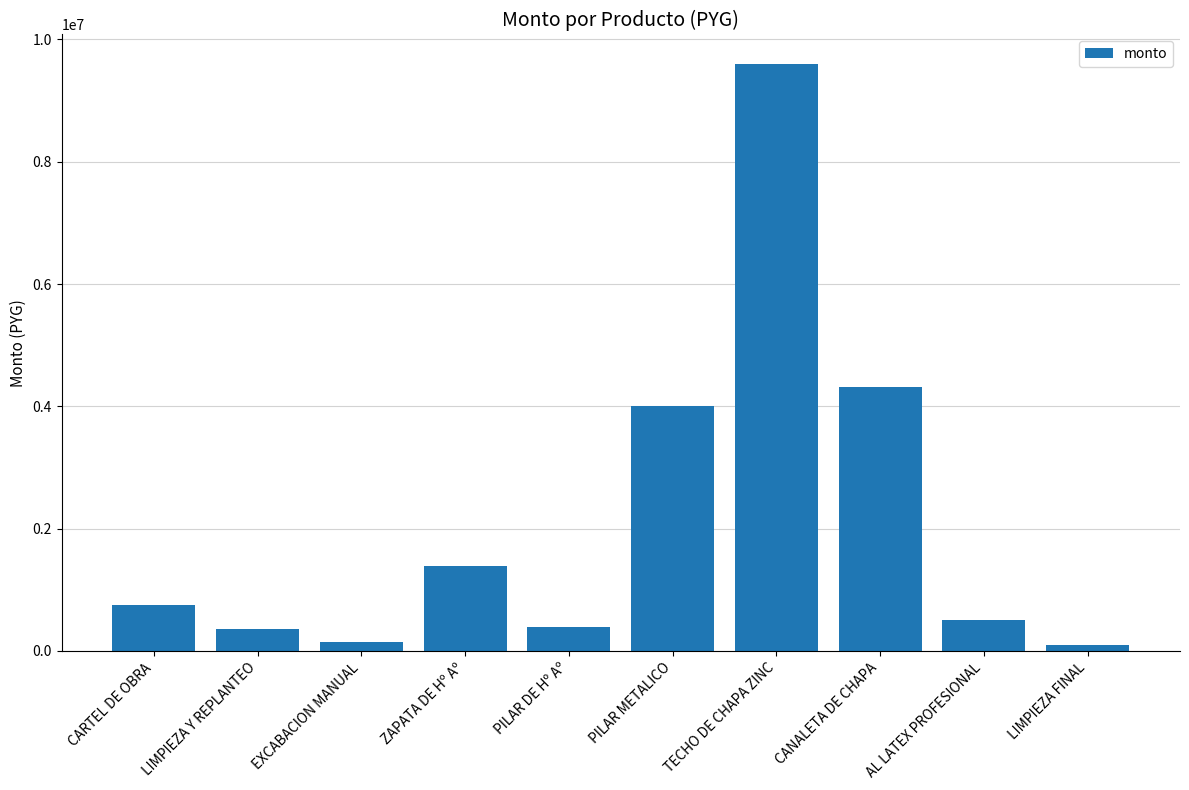

What is the smallest value displayed?

100000